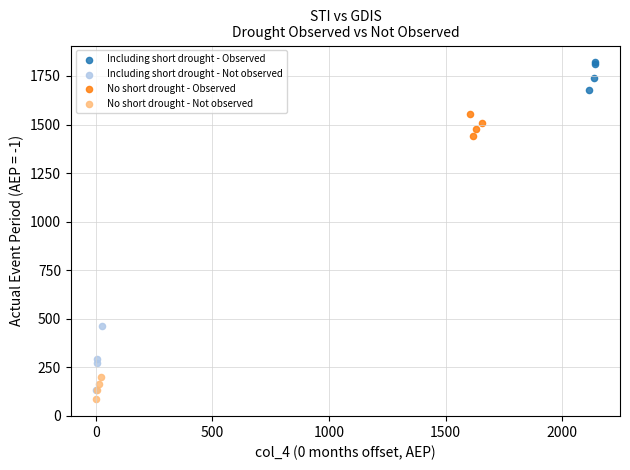

Which series contains the highest Y value?

Including short drought - Observed